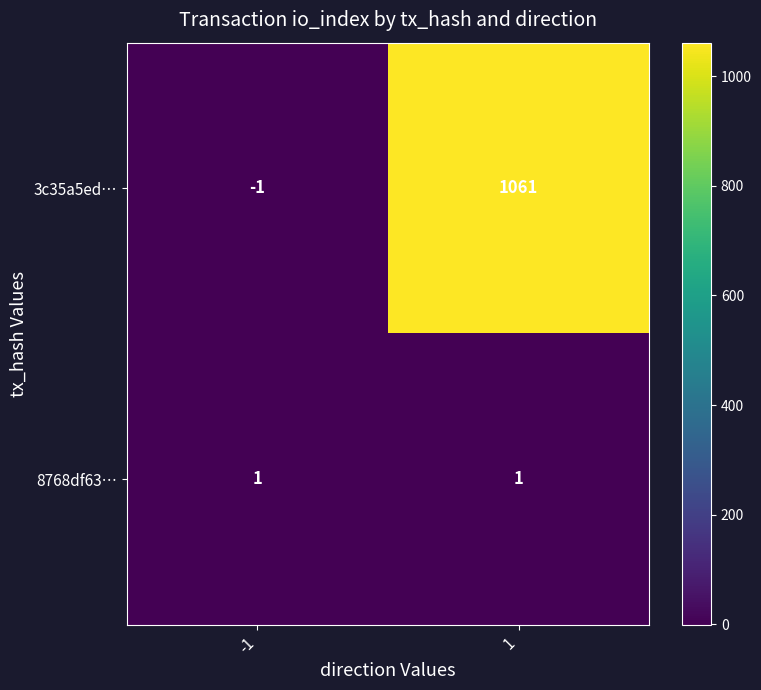

Is the value of 8768df63… at 1 greater than the value of 3c35a5ed… at 1?

No